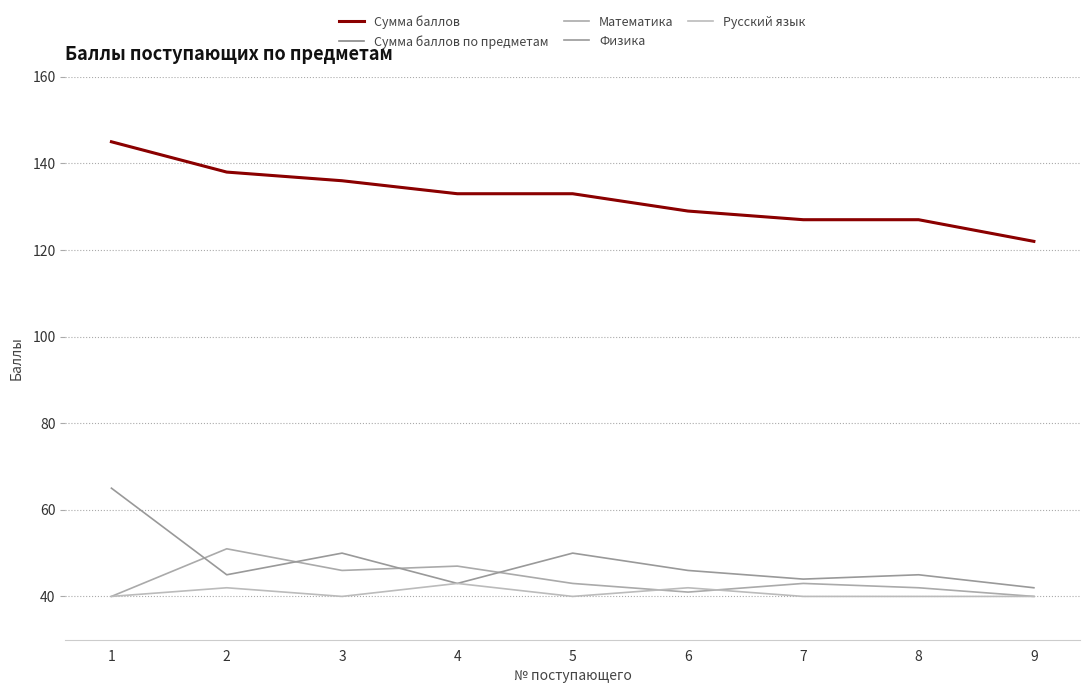

The Сумма баллов series shows 221 at 6. True or false?

False